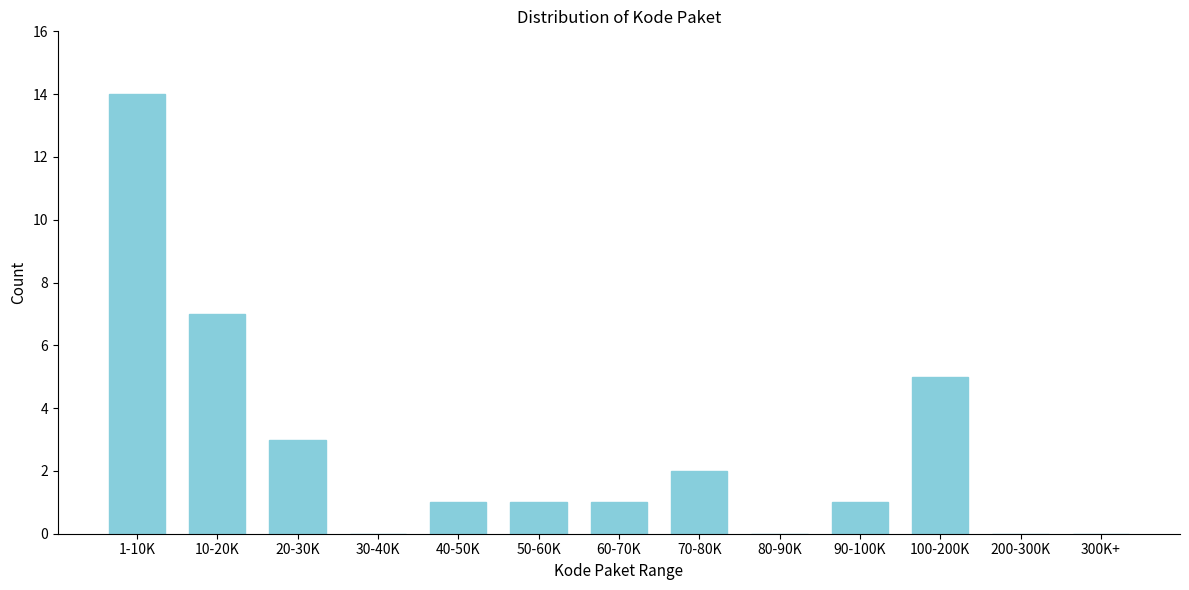

Reading right to left, list all the values displayed in this chart.

300K+=0	200-300K=0	100-200K=5	90-100K=1	80-90K=0	70-80K=2	60-70K=1	50-60K=1	40-50K=1	30-40K=0	20-30K=3	10-20K=7	1-10K=14